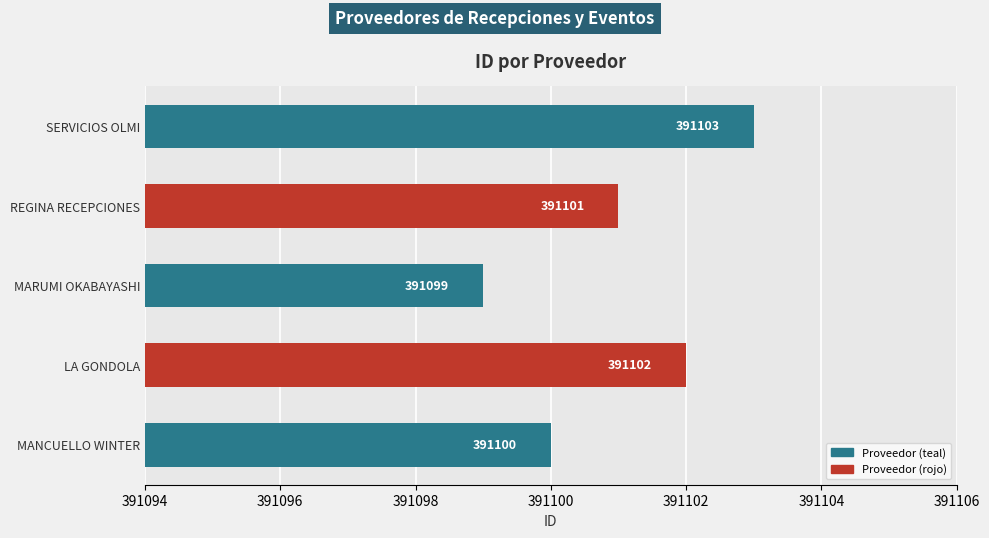

What is the smallest value displayed?

391099